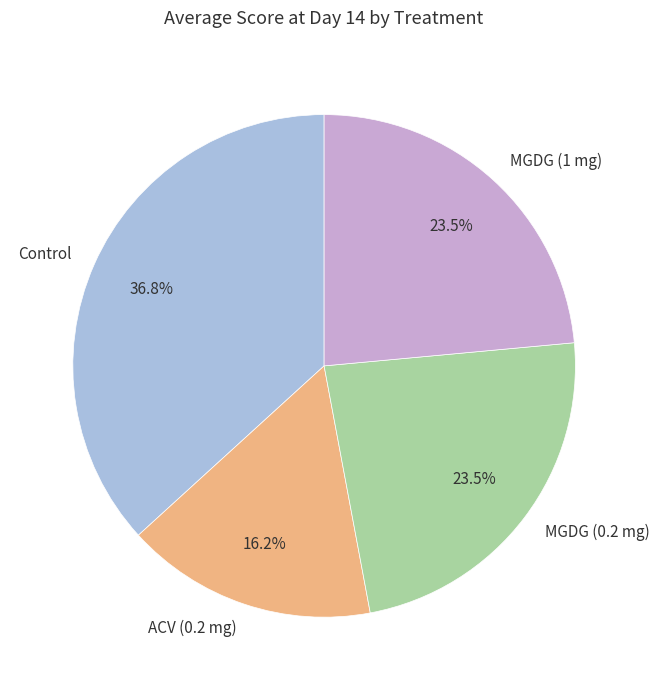

To the nearest percent, what is the difference between the largest and smallest slice percentages?

21%